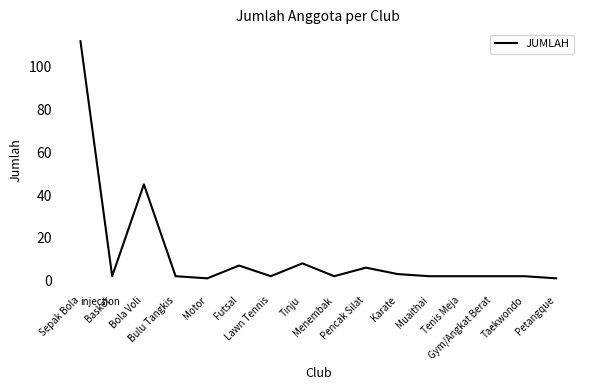

True or false: the data has more than 2 interior local peaks.

True